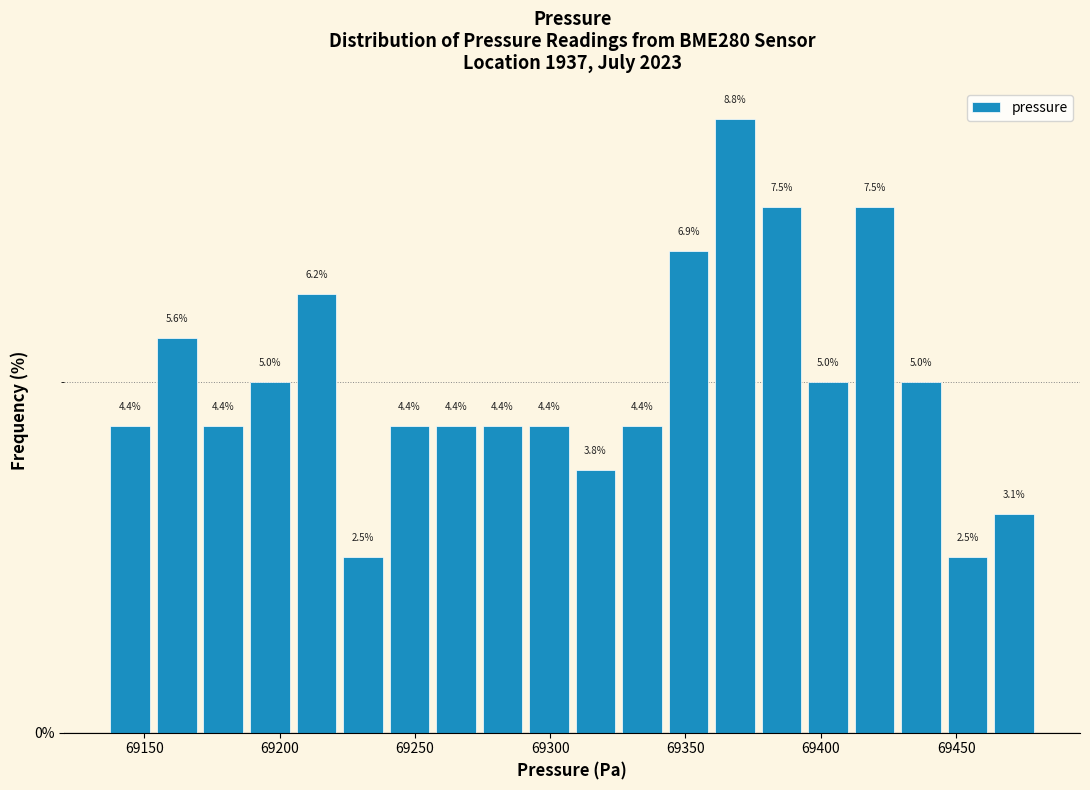

Read against the x-axis, roughly where is the centre of the tallest bar?

69370